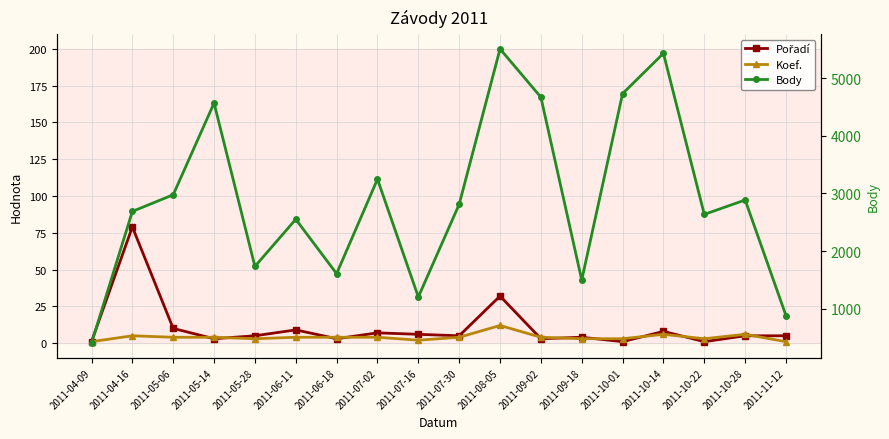

What is the label of the 7th point from the right?

2011-09-02